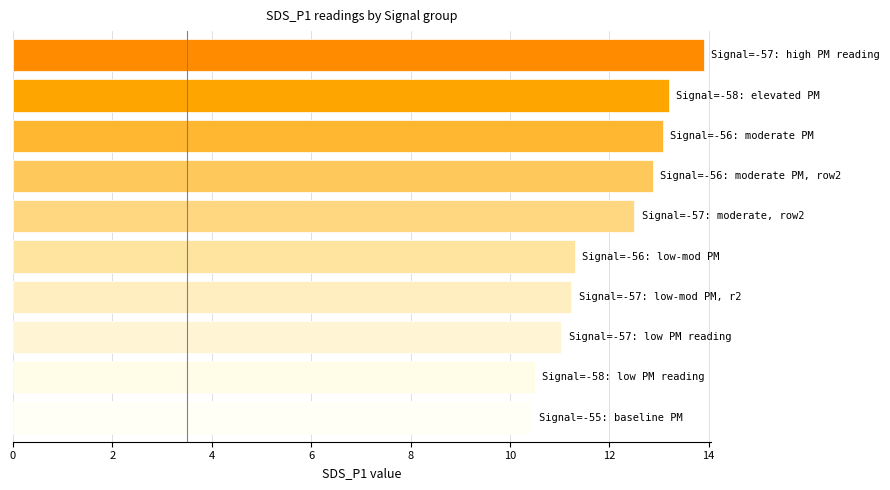

What is the difference between the maximum and minimum values?

3.5